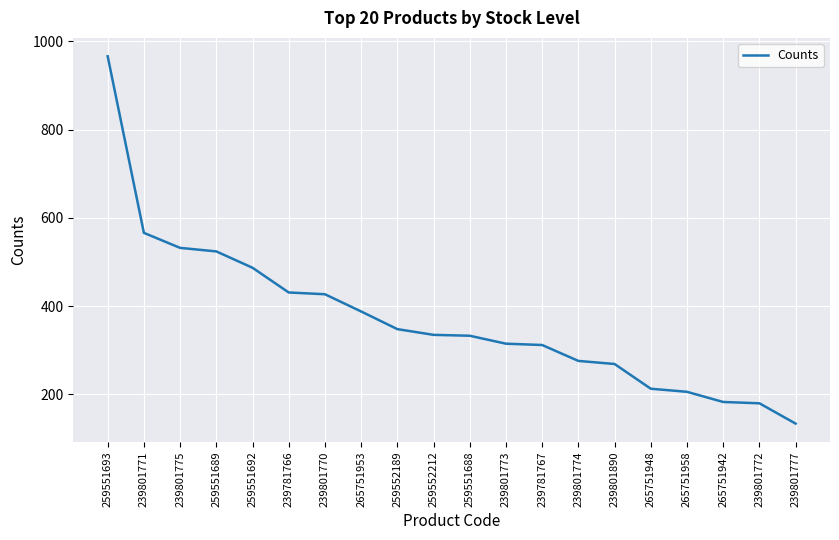

What value does the data have at 239781767?

312